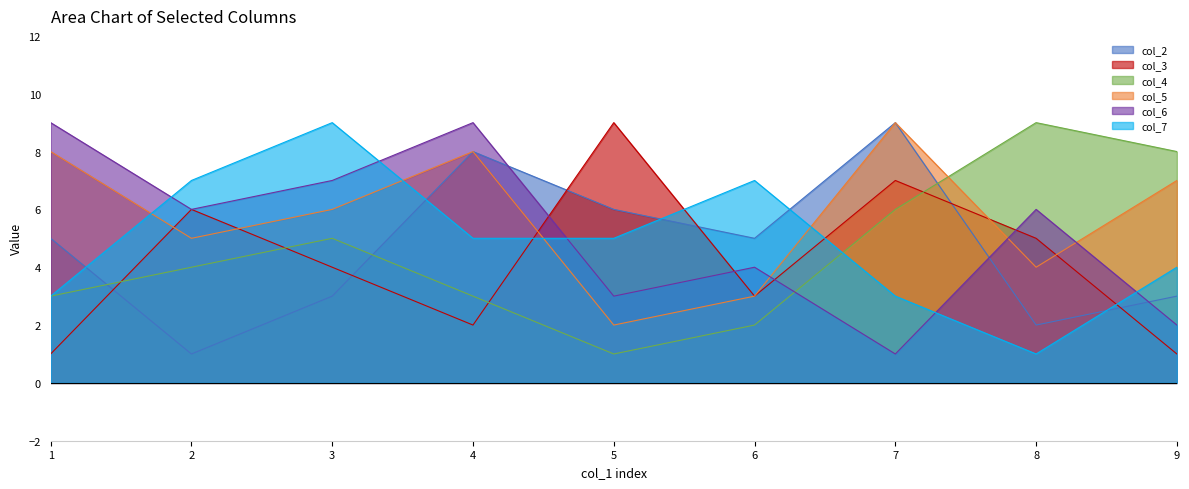

What is the lowest value of the col_4 series?

1